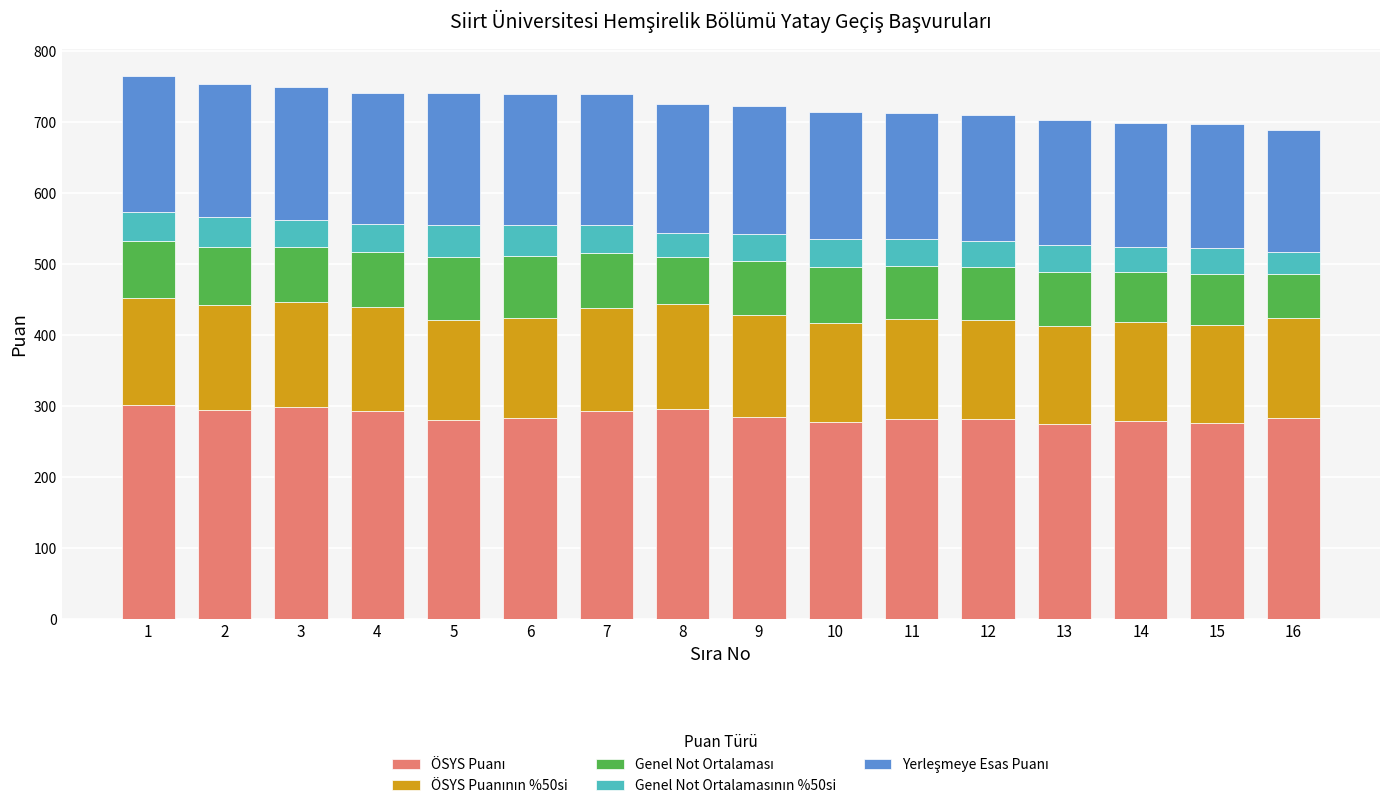

What is the total value across all series at 10?

714.2